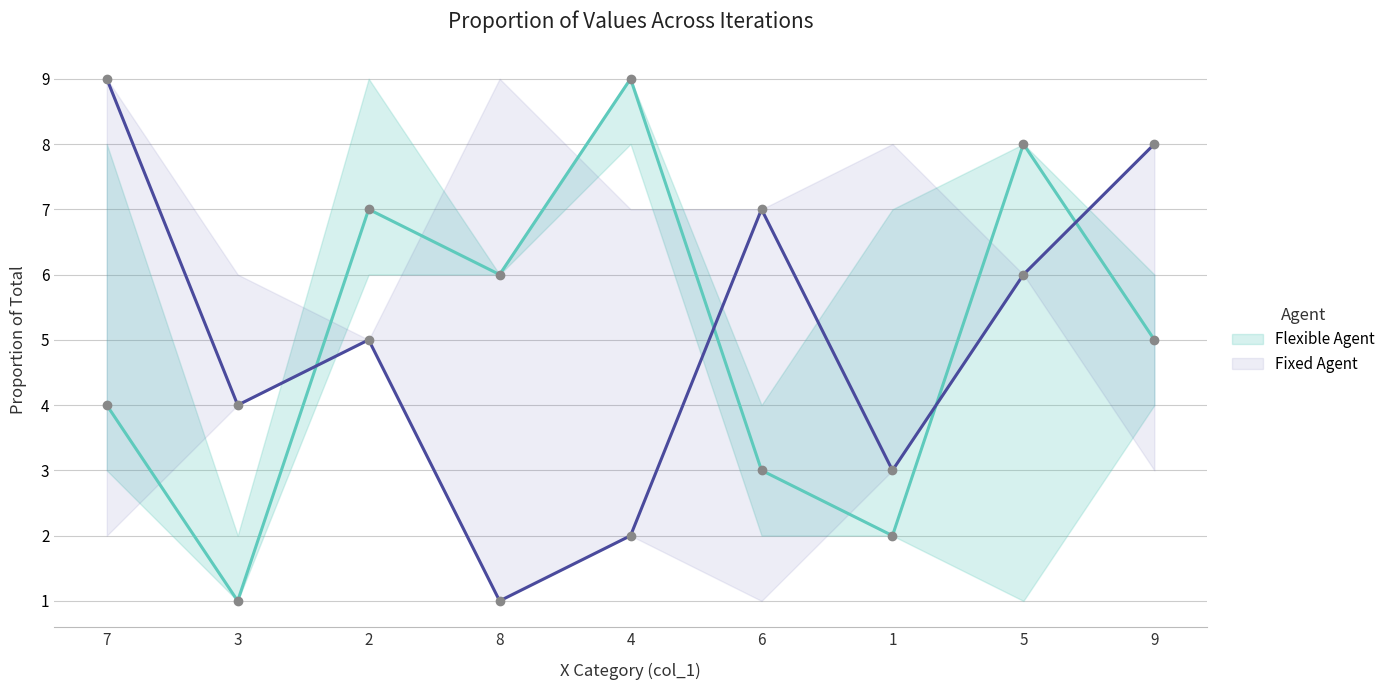

What is the label of the 9th point from the left?

9